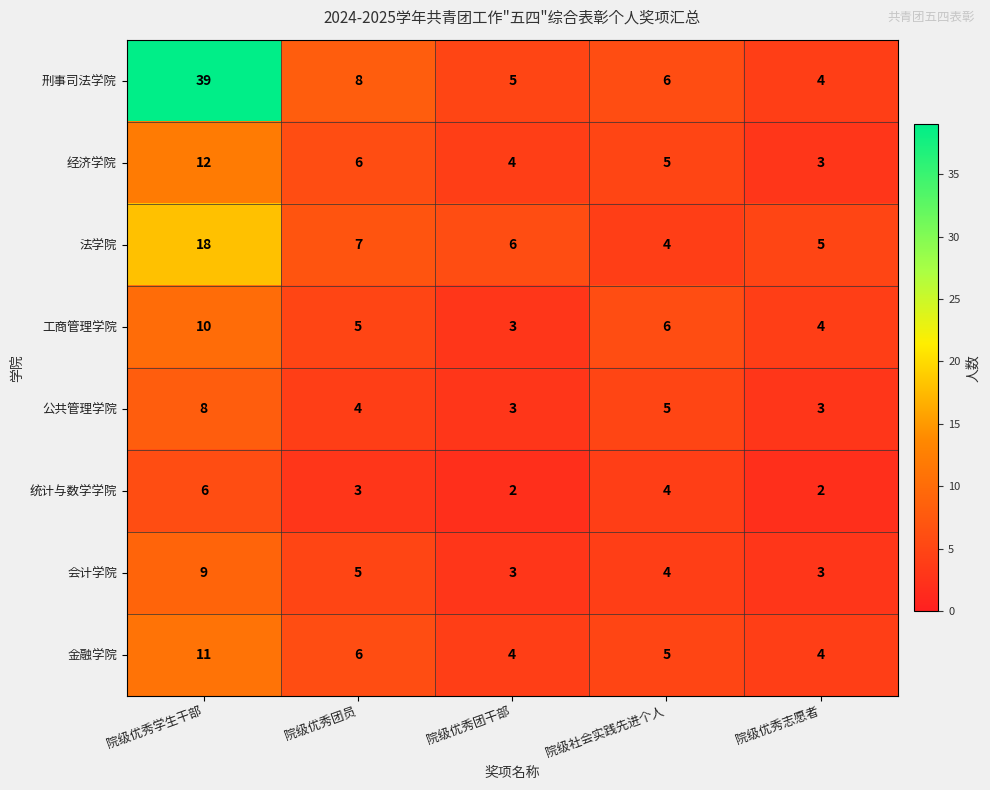

How many distinct data groups are displayed?

8